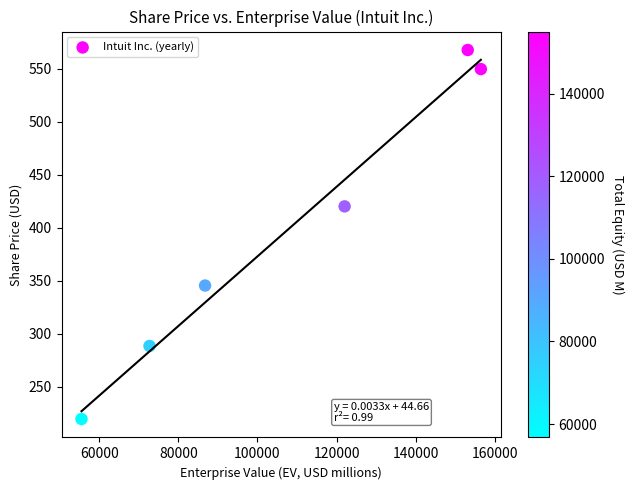

What Y value in the scatter plot is closest to 393?

420.1